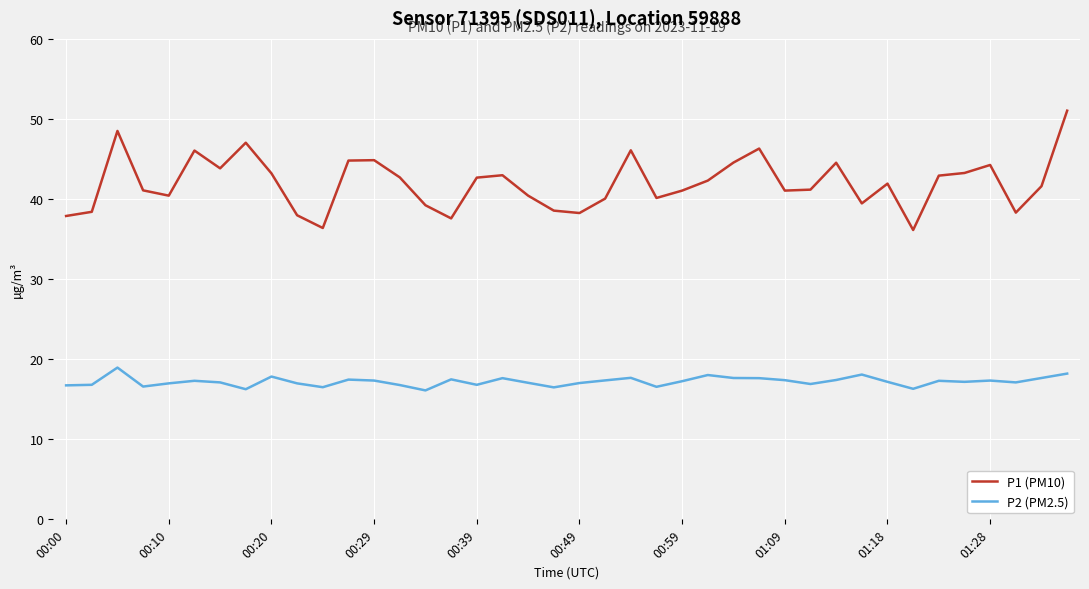

Does the chart display data point markers on the line(s)?

No